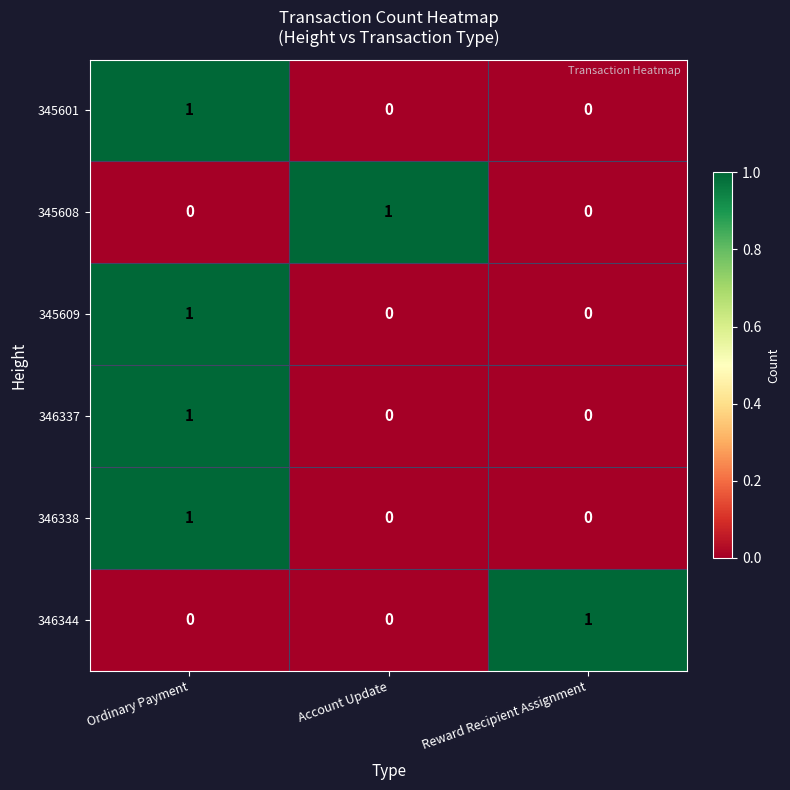

The 346338 series shows 0 at Ordinary Payment. True or false?

False